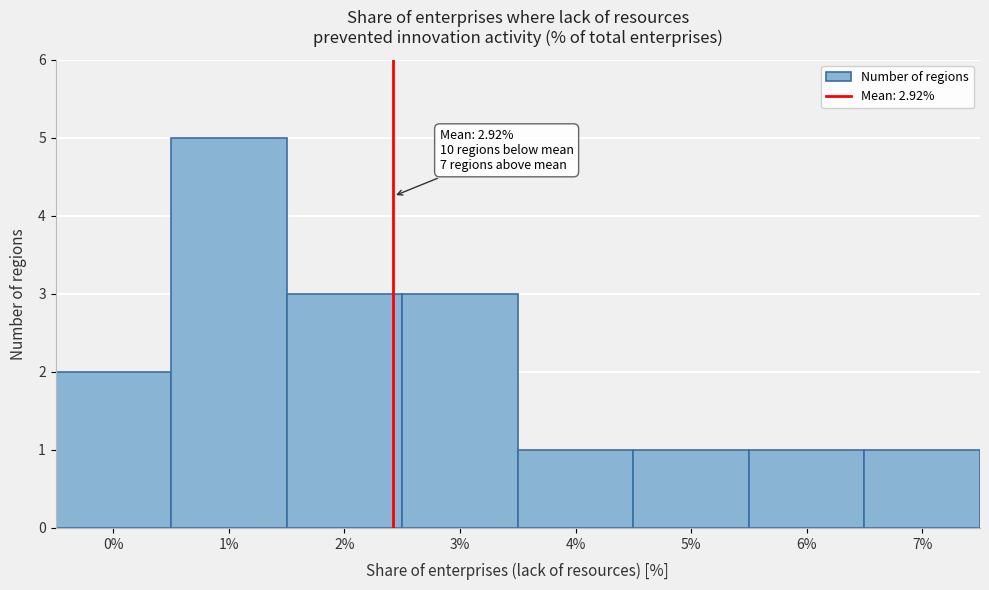

Reading left to right, list all the values displayed in this chart.

2	5	3	3	1	1	1	1